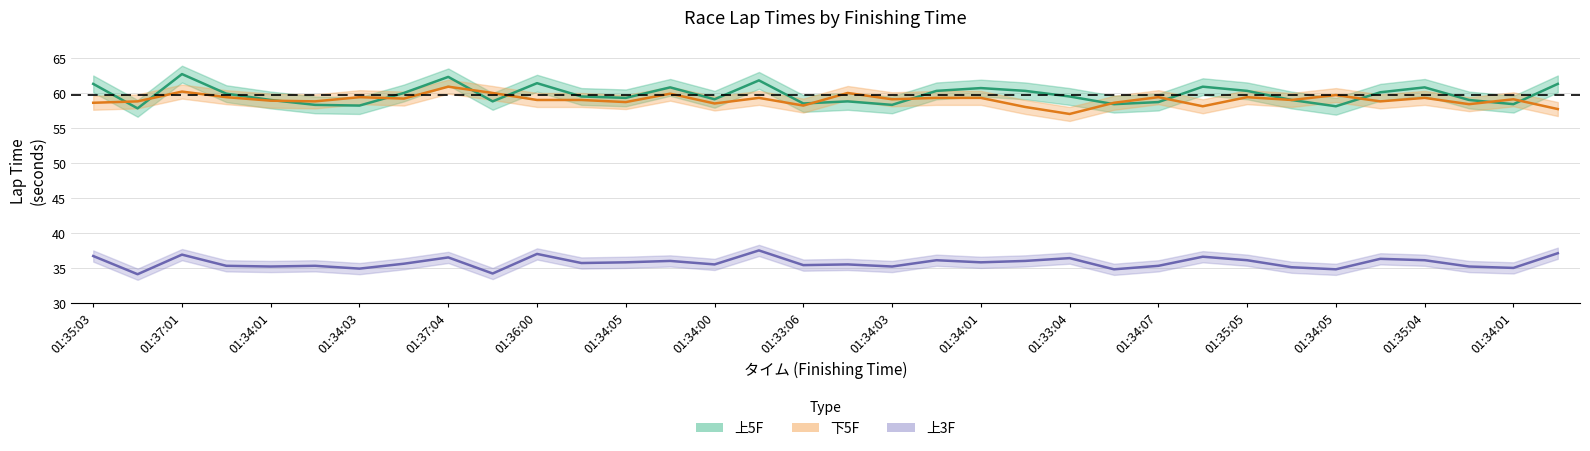

What is the label of the 19th point from the right?

01:36:08